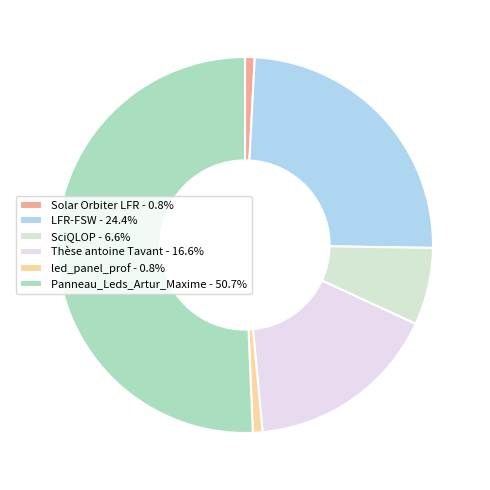

Count the number of slices in the pie.

6